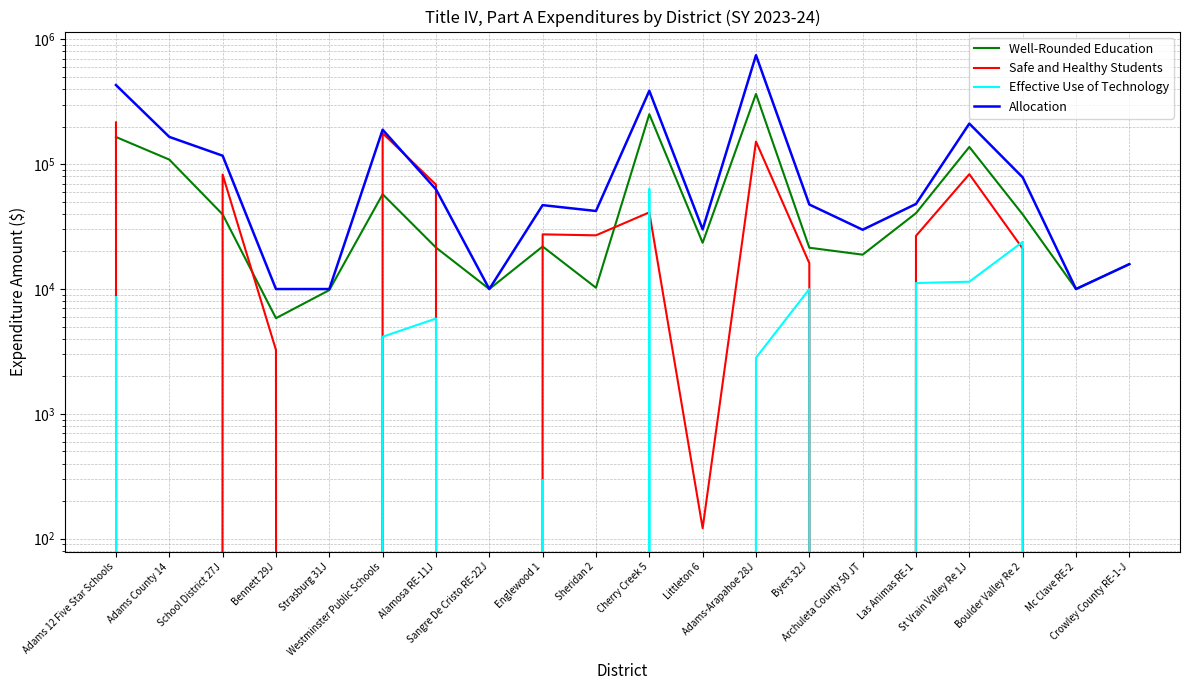

How many data points in Allocation are above 48033?

9